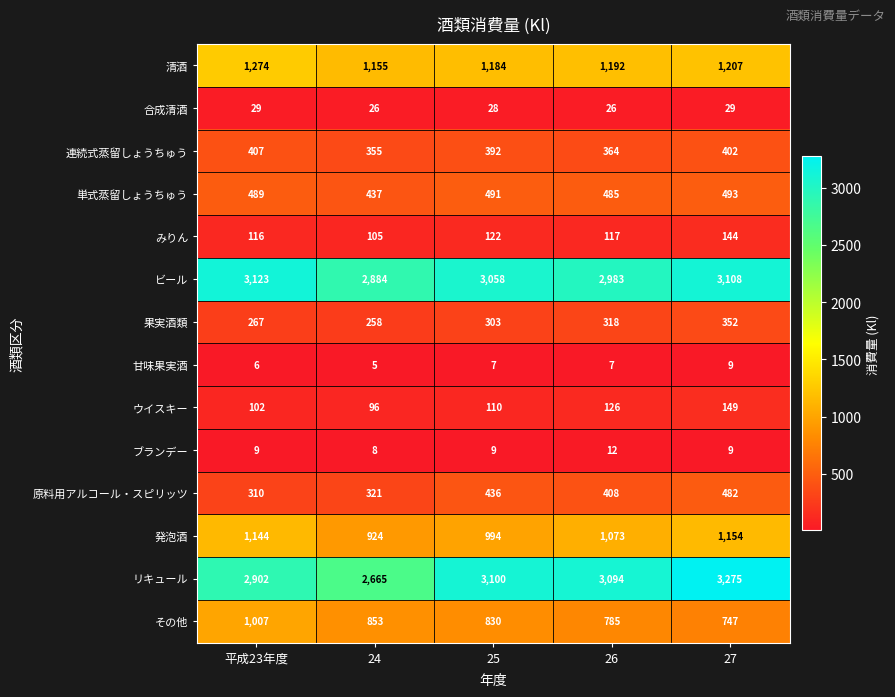

Which series changed the most between 平成23年度 and 26?

その他